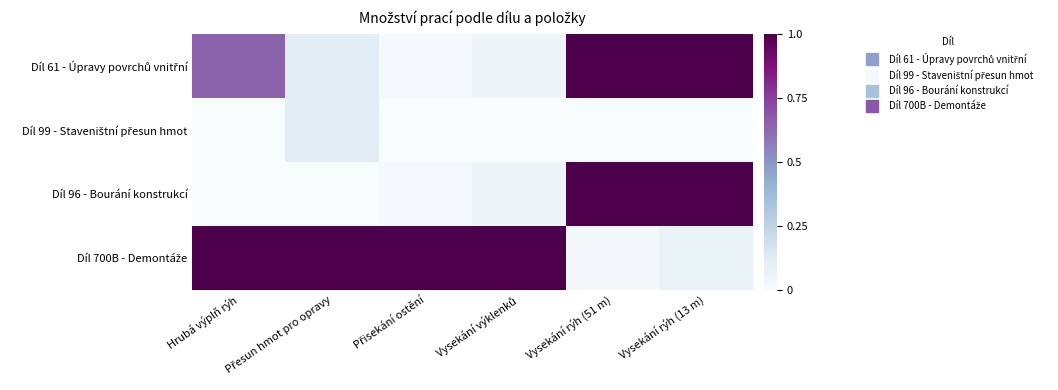

Which category has the highest value across all series?

Vysekání rýh (51 m)